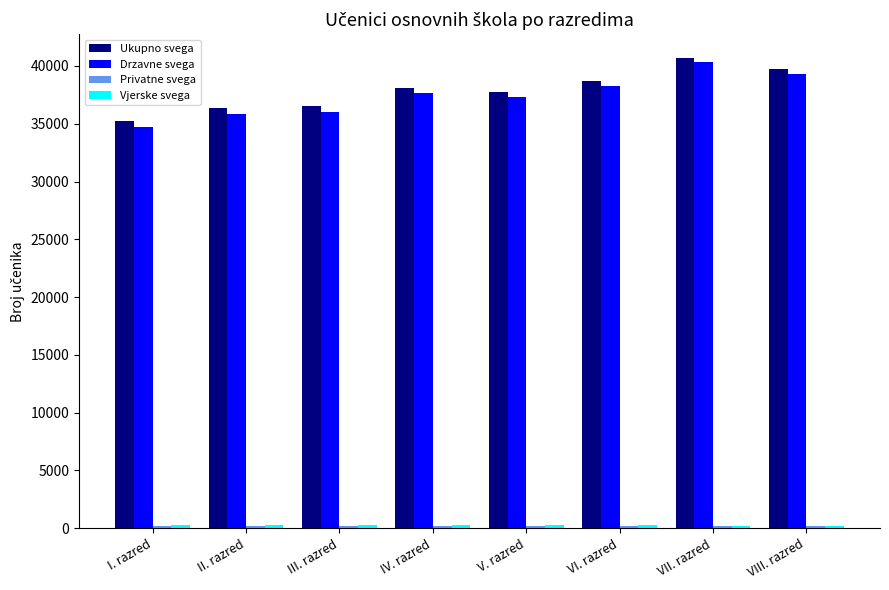

What is the difference between the second highest and minimum values in the Drzavne svega series?

4614